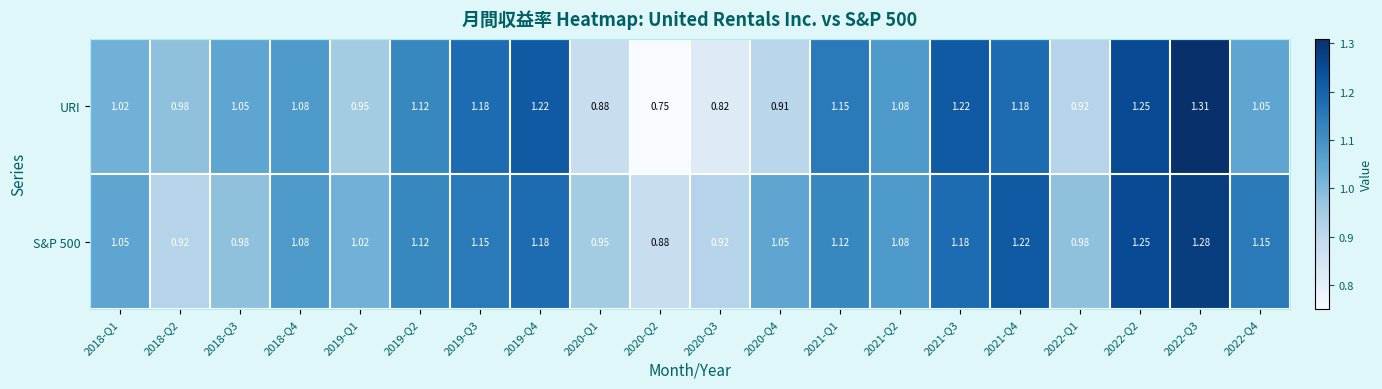

What is the total value across all series at 2022-Q4?

2.2